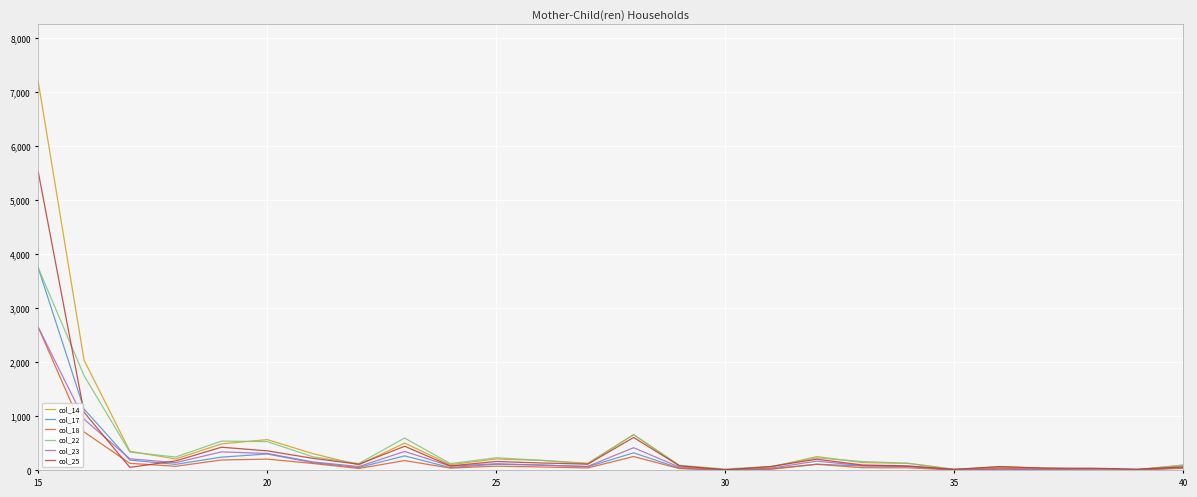

Which series has the largest range (max minus min)?

col_14